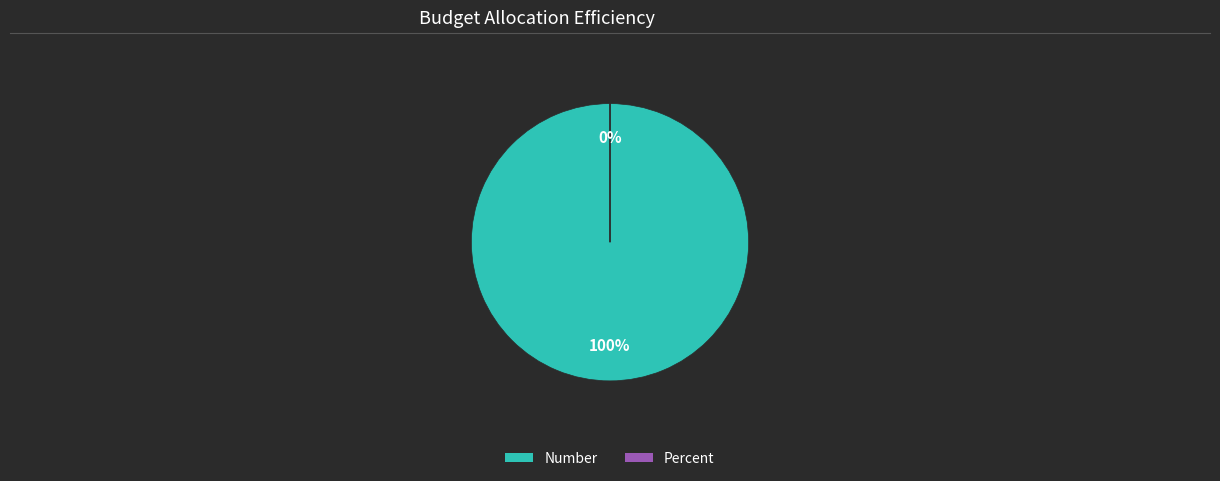

What percentage do Number and Percent together represent?

100.0%